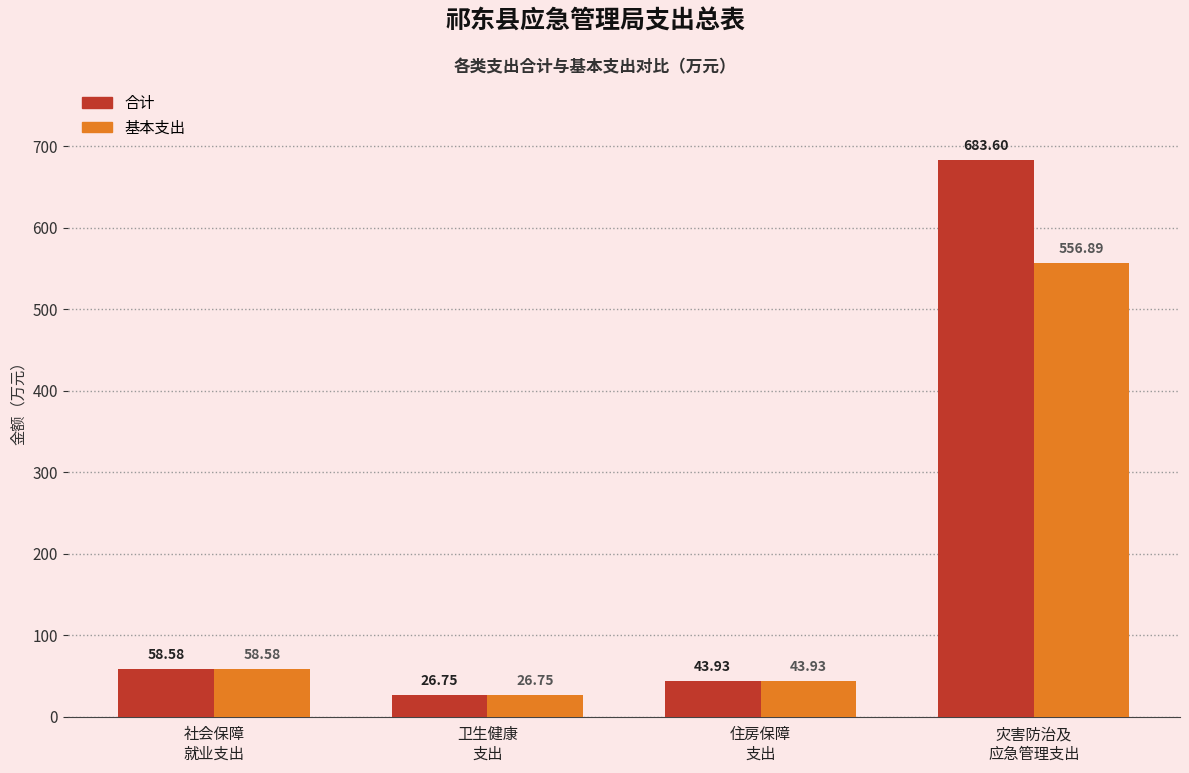

Rank the series by their average value, from lowest to highest.

基本支出, 合计